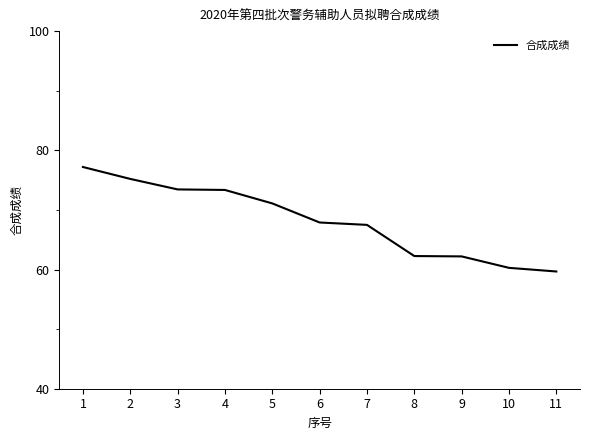

How many distinct data groups are displayed?

1